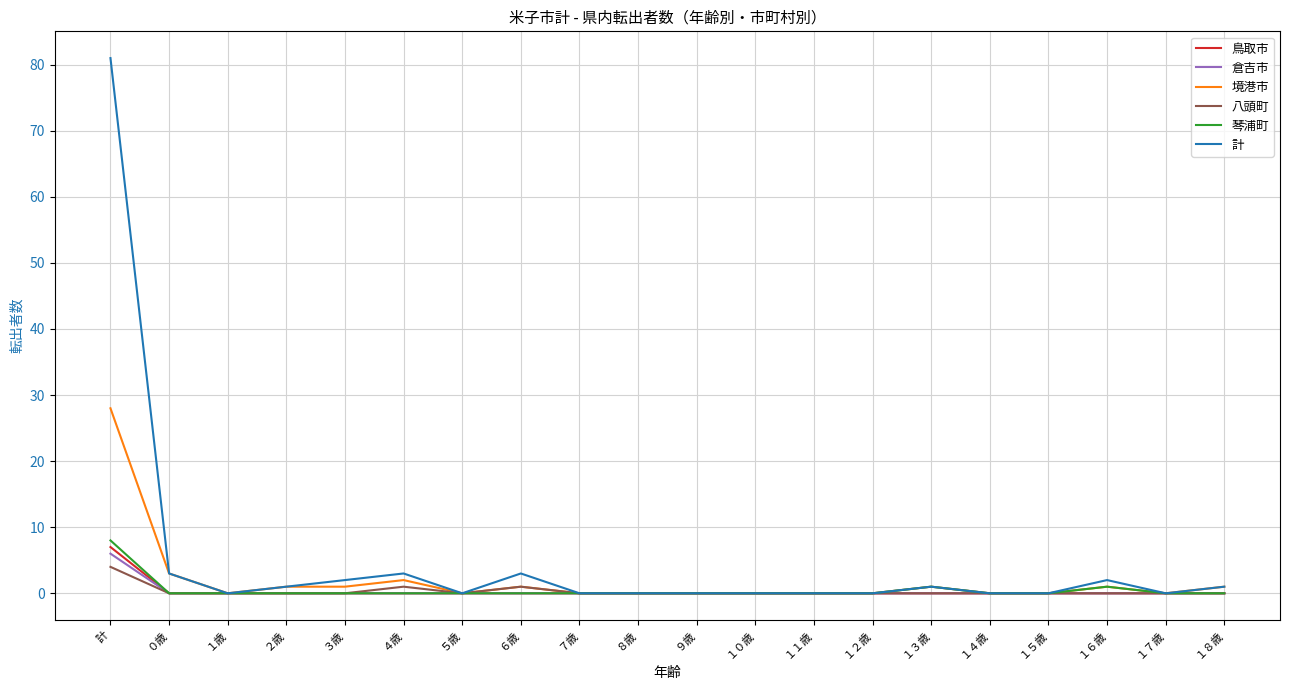

What position from the right is 計?

20